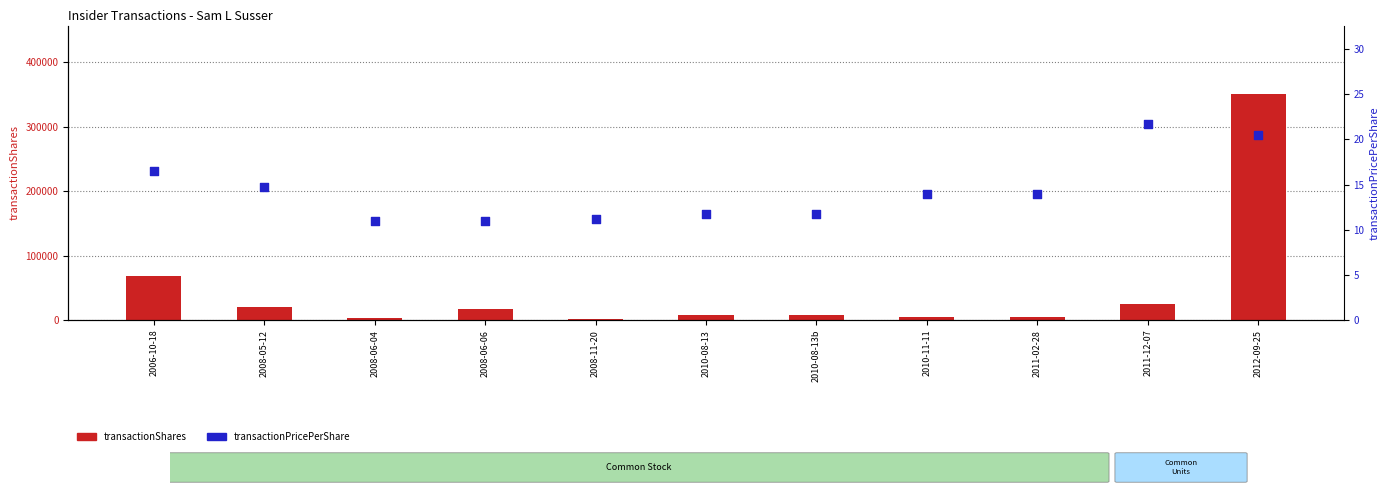

Which series reaches the maximum Y coordinate?

transactionShares